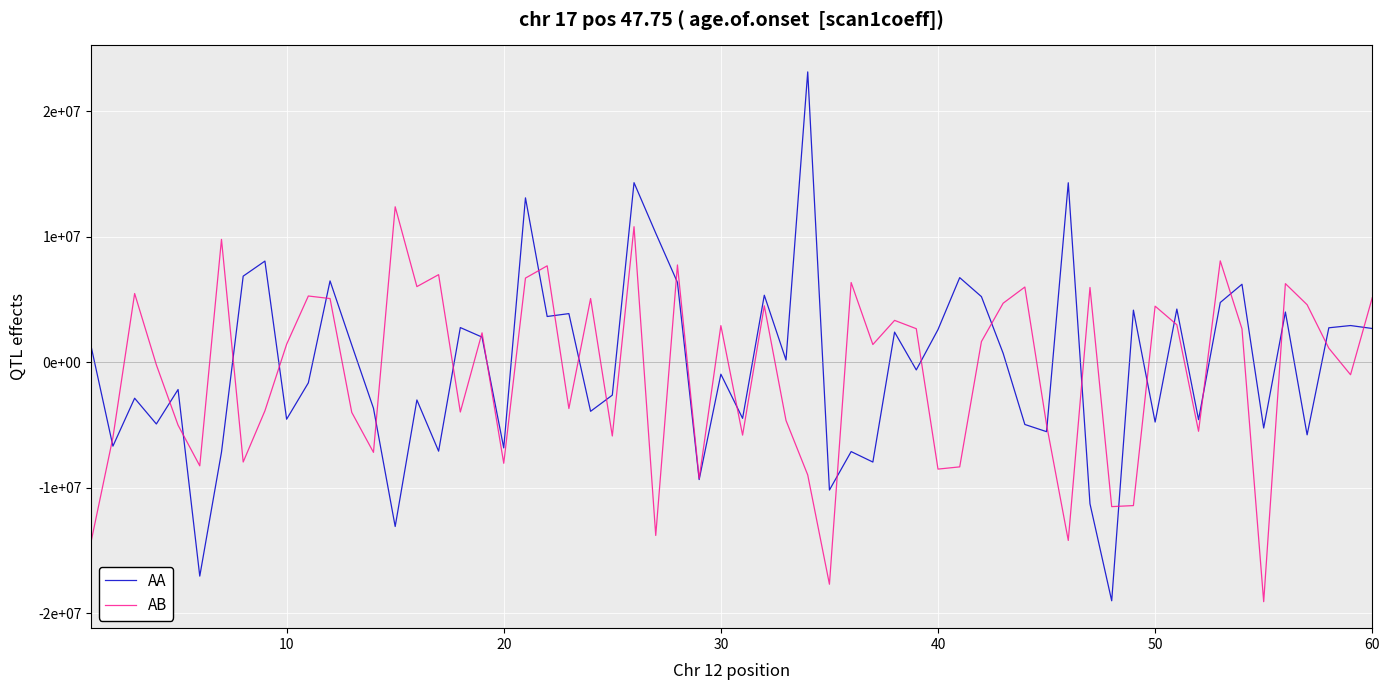

Does the chart have visible grid lines?

Yes